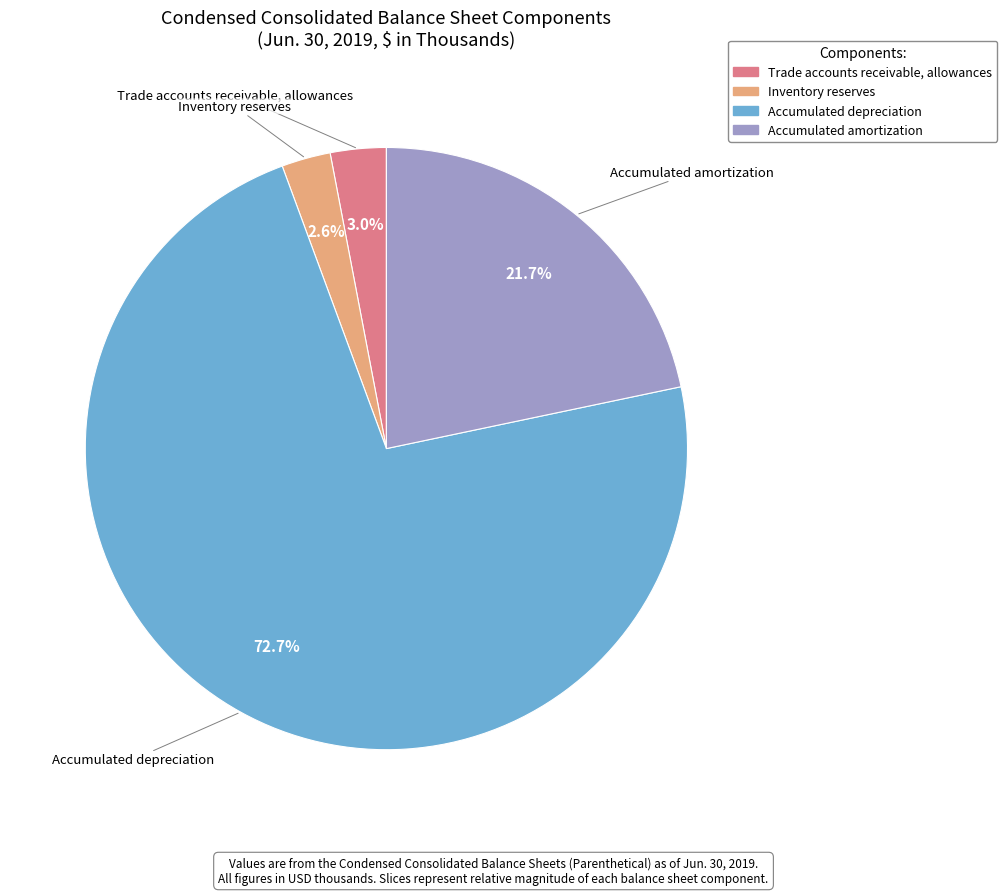

What is the majority slice?

Accumulated depreciation